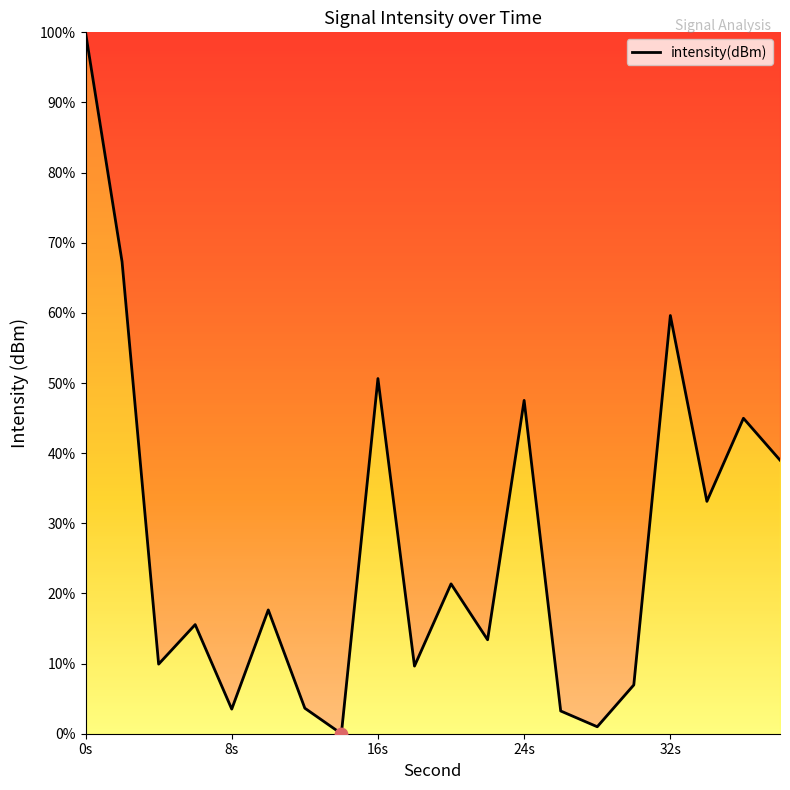

What is the maximum value shown in the chart?

100.0